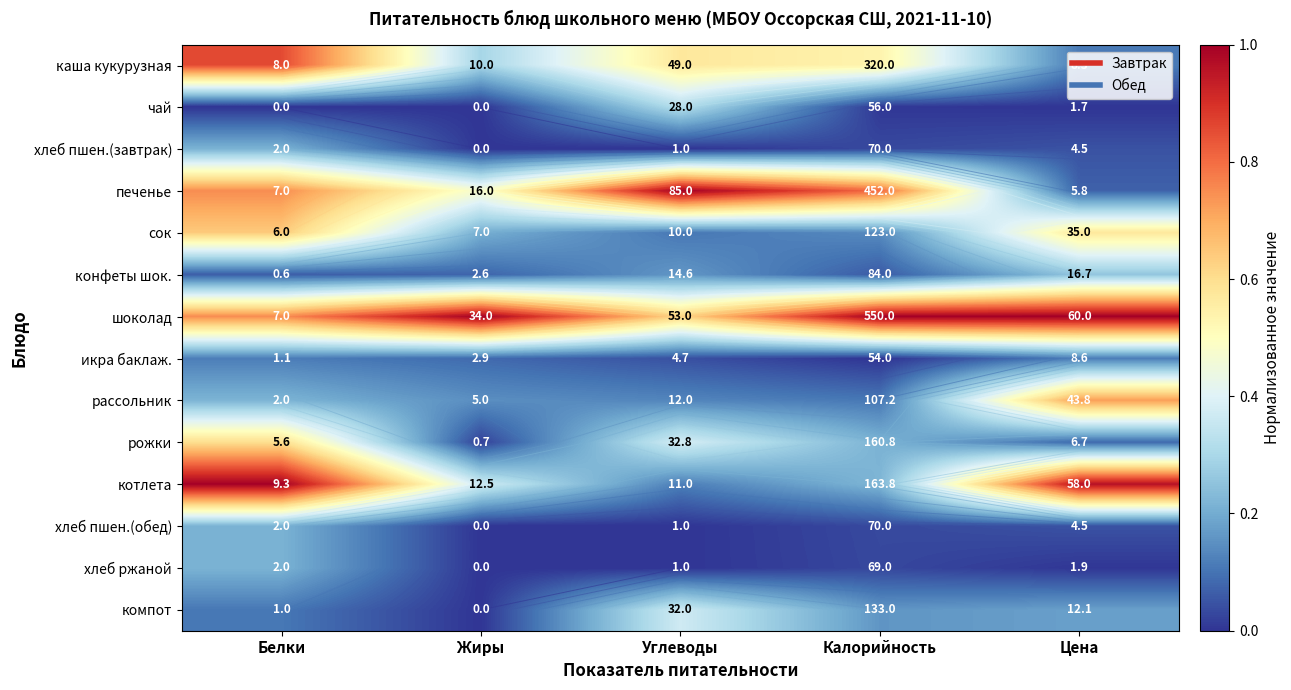

The компот series shows 0.1 at Белки. True or false?

True